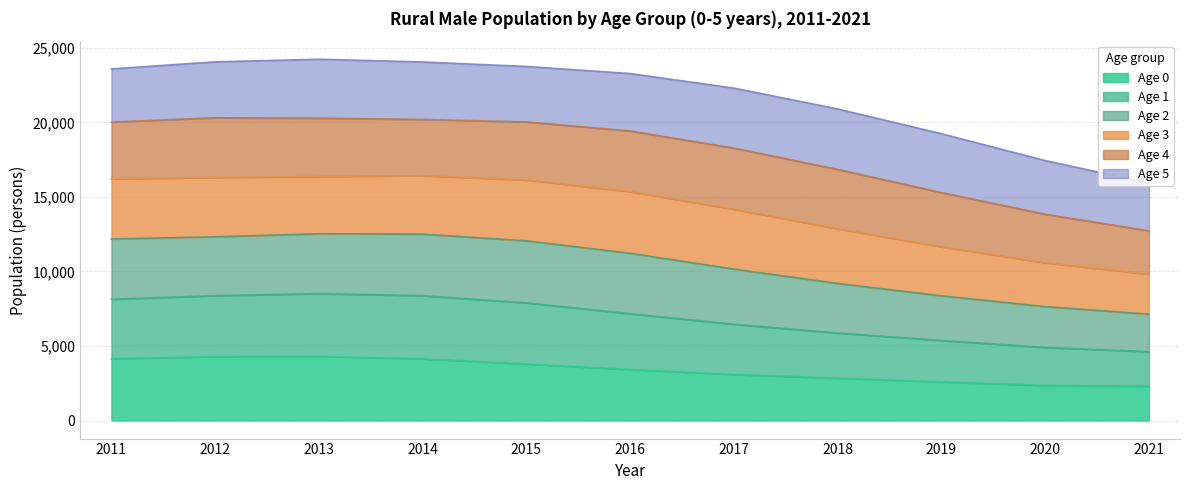

True or false: age_0 and age_2 cross at least once.

False